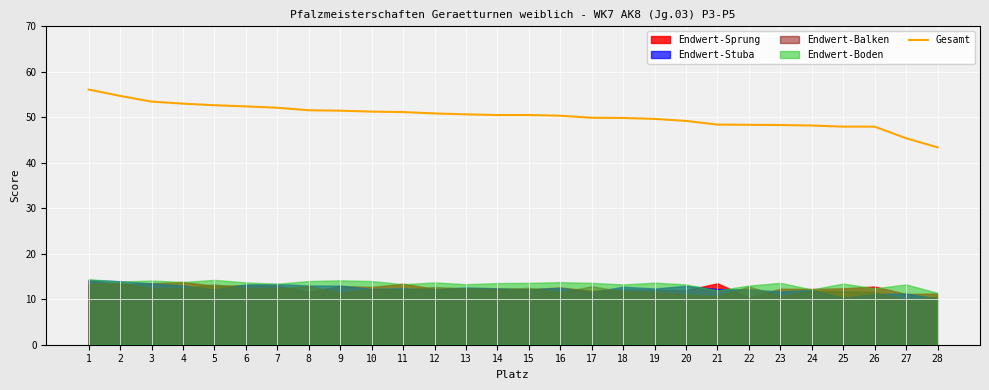

Where is the data nearest to the value 49?

20